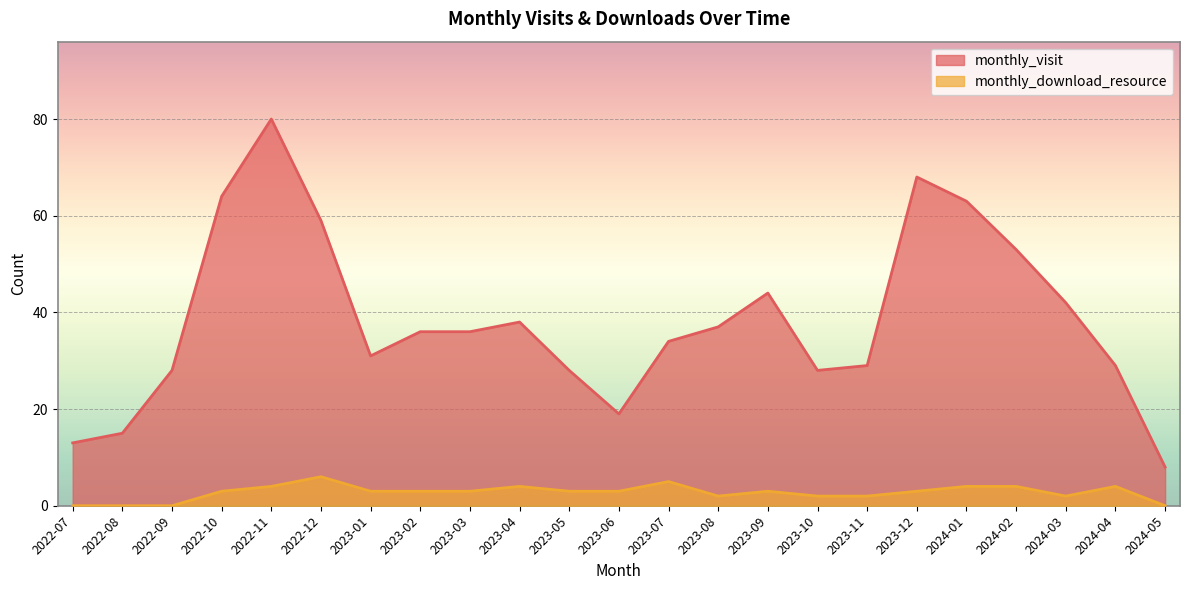

At which category does monthly_download_resource reach its first local peak?

2022-12